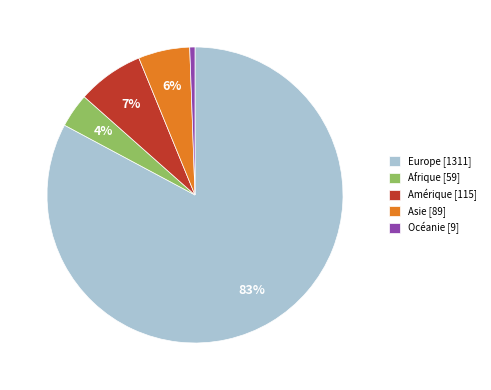

Which category has the biggest portion of the pie?

Europe